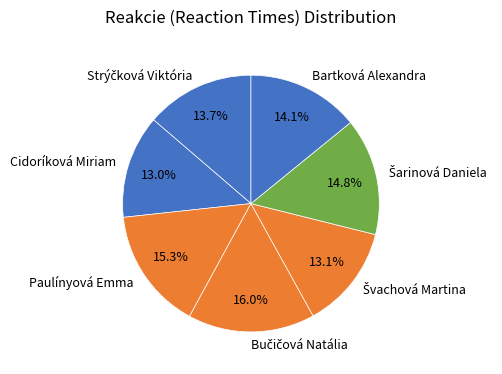

What percentage is NOT represented by Paulínyová Emma?

84.7%